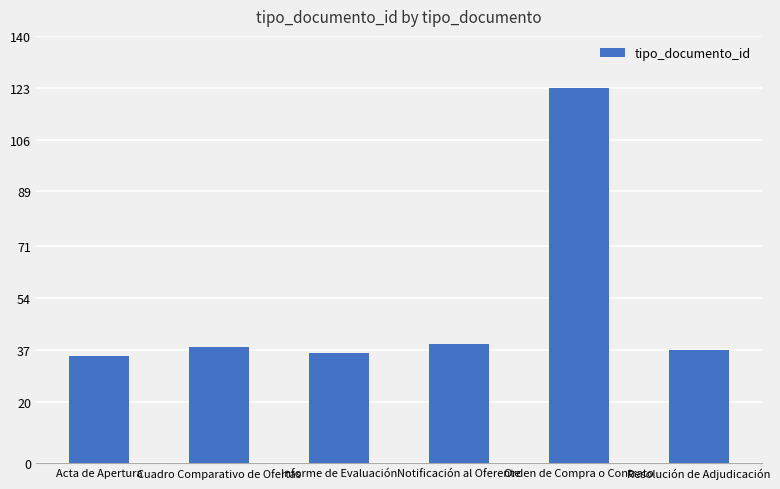

True or false: the data shows 39 at Notificación al Oferente.

True